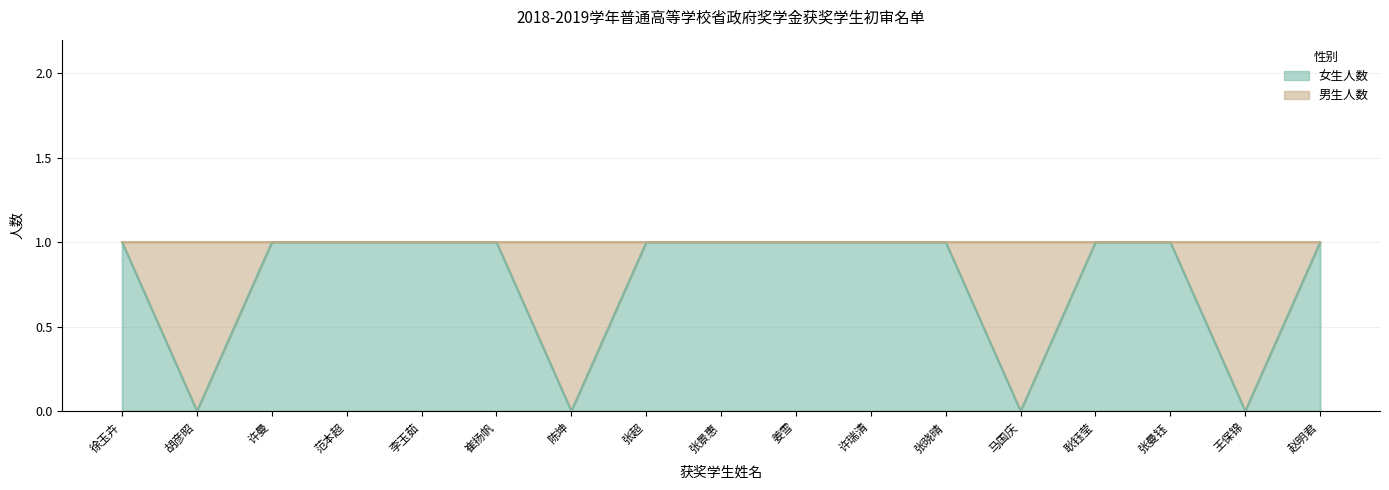

Between 徐玉卉 and 张曼钰, which is larger?

徐玉卉